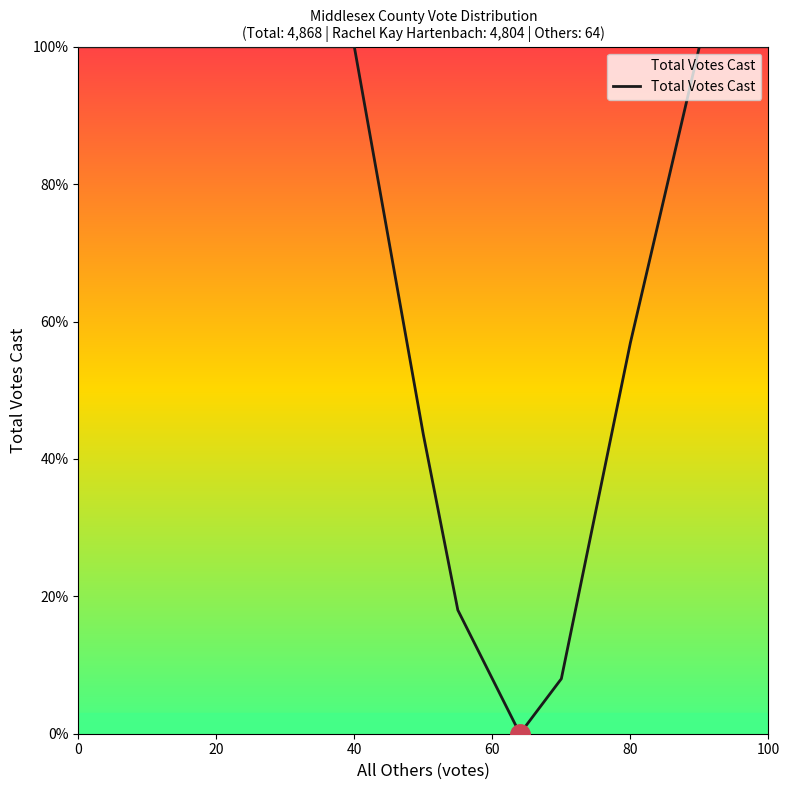

What is the difference between the maximum and minimum values?

100.0